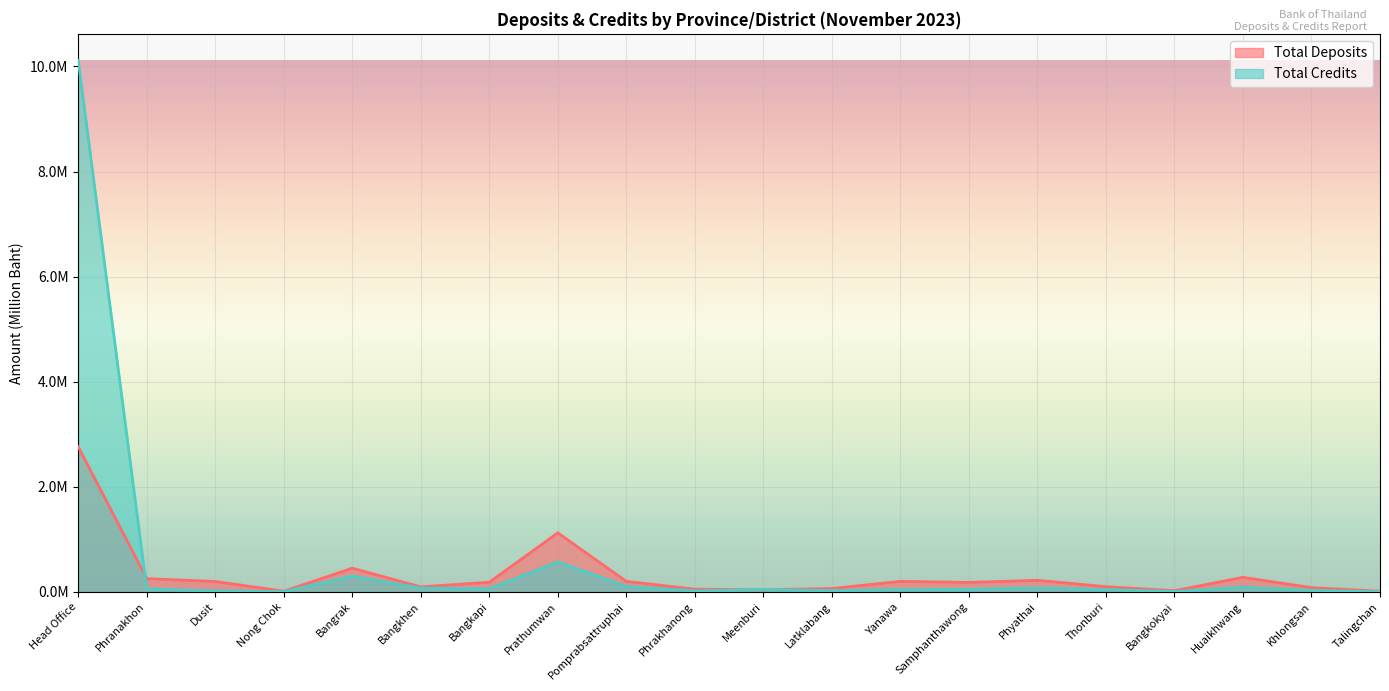

What is the label of the 12th point from the left?

Latklabang